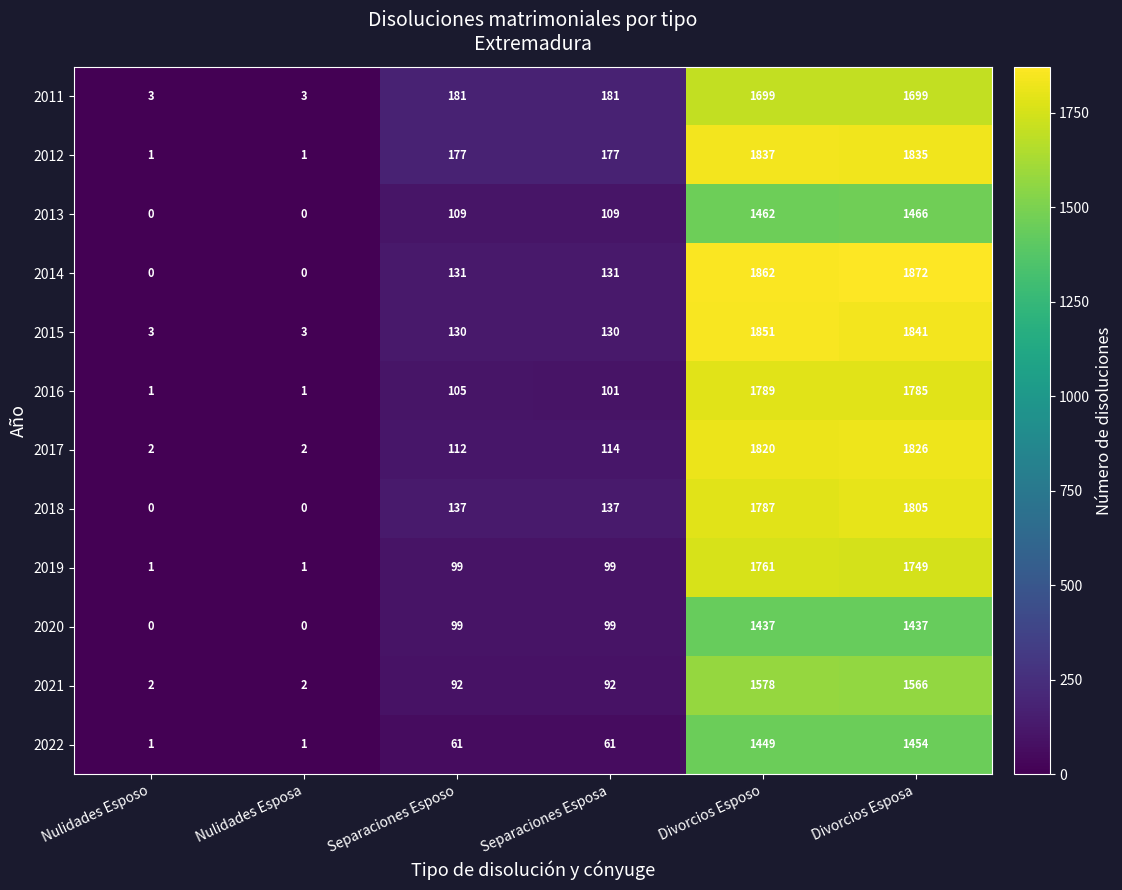

What is the sum of the 2022 values at Separaciones Esposo and Nulidades Esposa?

62